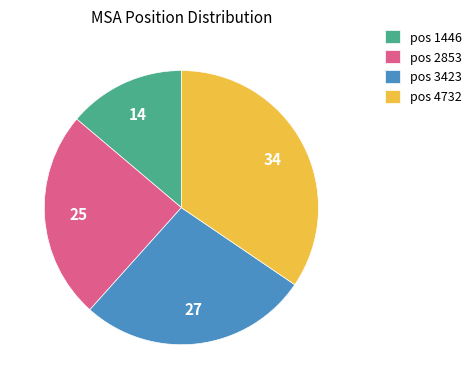

Does pos 2853 account for over 50% of the chart?

No